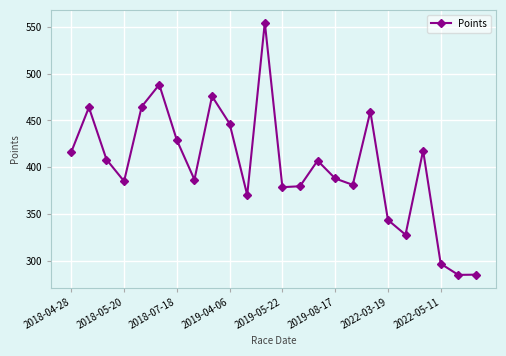

What is the sum of all values?

9639.6